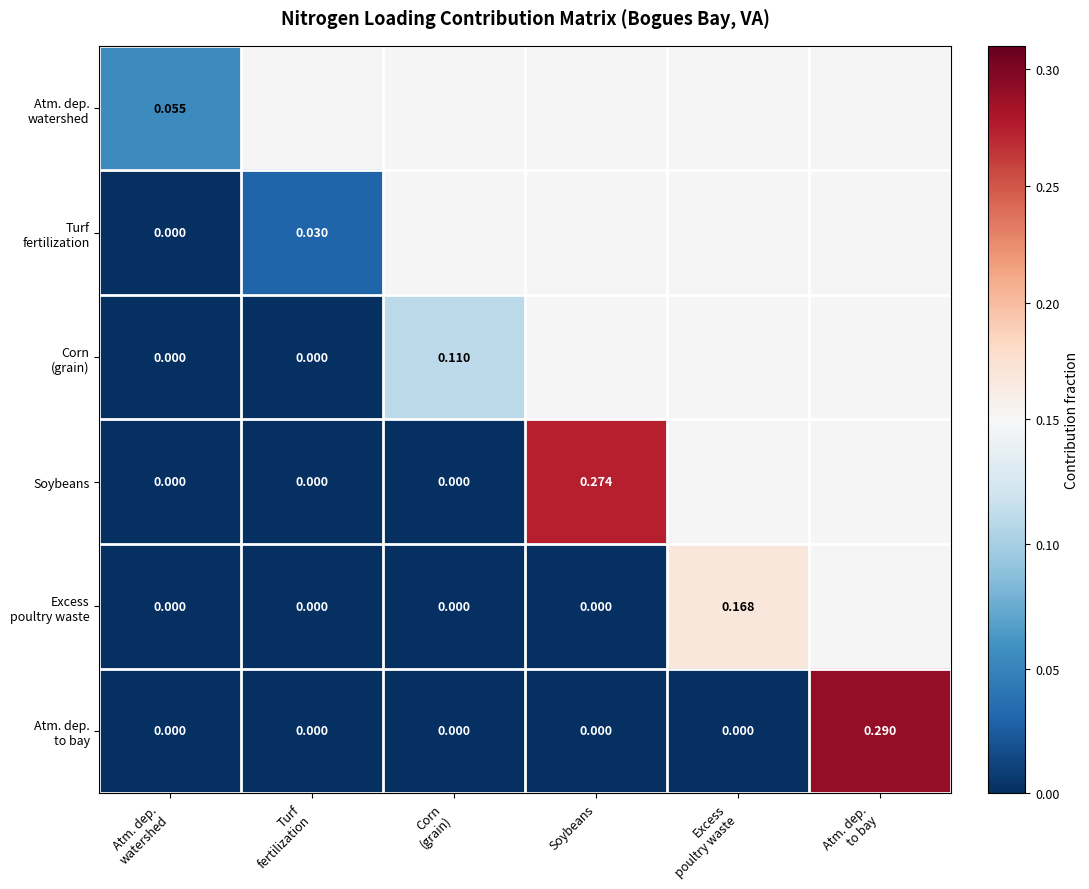

At which label is Atm. dep. watershed closest to 0?

Atm. dep. watershed